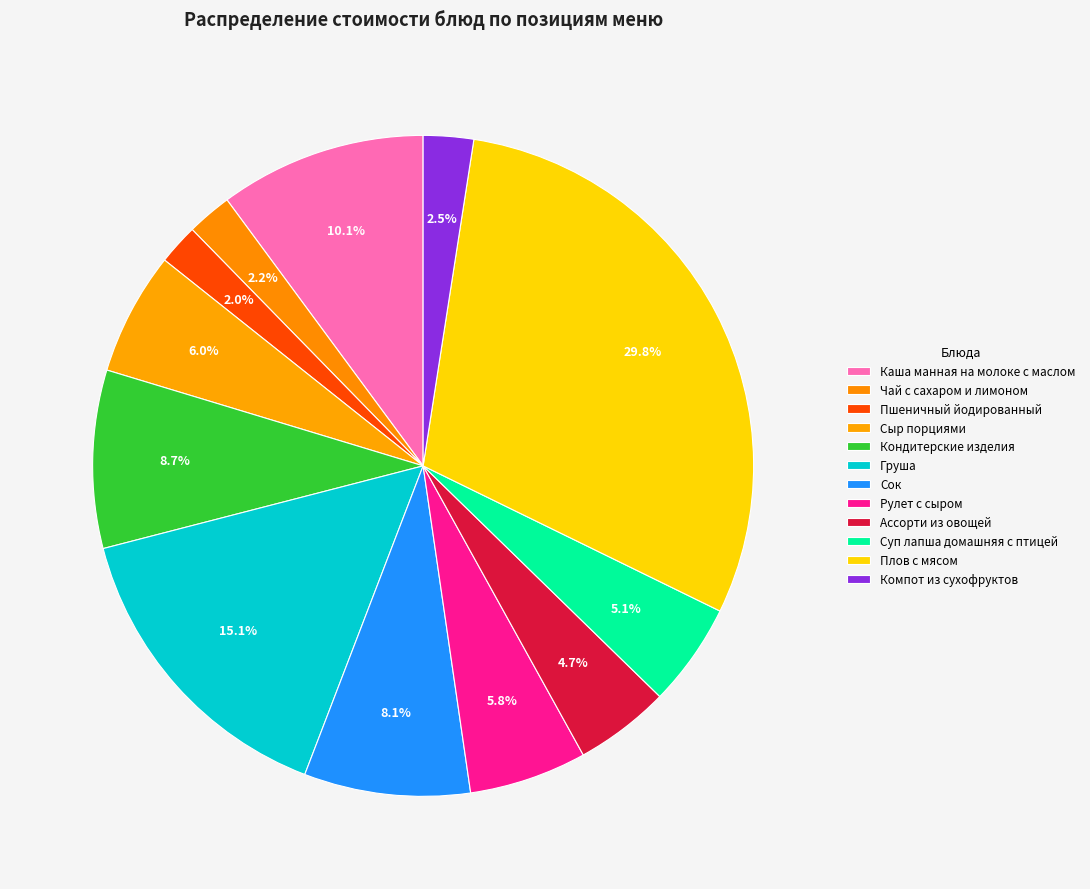

Is there a majority slice in this chart?

No